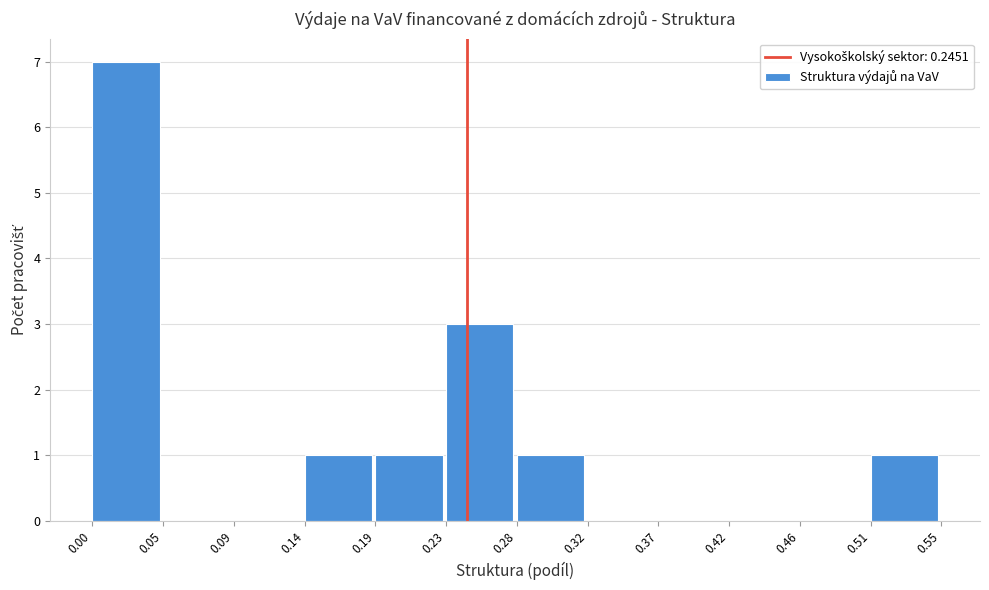

Reading left to right, transcribe this chart: for each bar, give the range it covers on the x-axis and its height. The values are not printed on the chart, so give them approximately, as read against the axis.

0.00 to 0.05: 7
0.05 to 0.09: 0
0.09 to 0.14: 0
0.14 to 0.19: 1
0.19 to 0.23: 1
0.23 to 0.28: 3
0.28 to 0.32: 1
0.32 to 0.37: 0
0.37 to 0.42: 0
0.42 to 0.46: 0
0.46 to 0.51: 0
0.51 to 0.55: 1